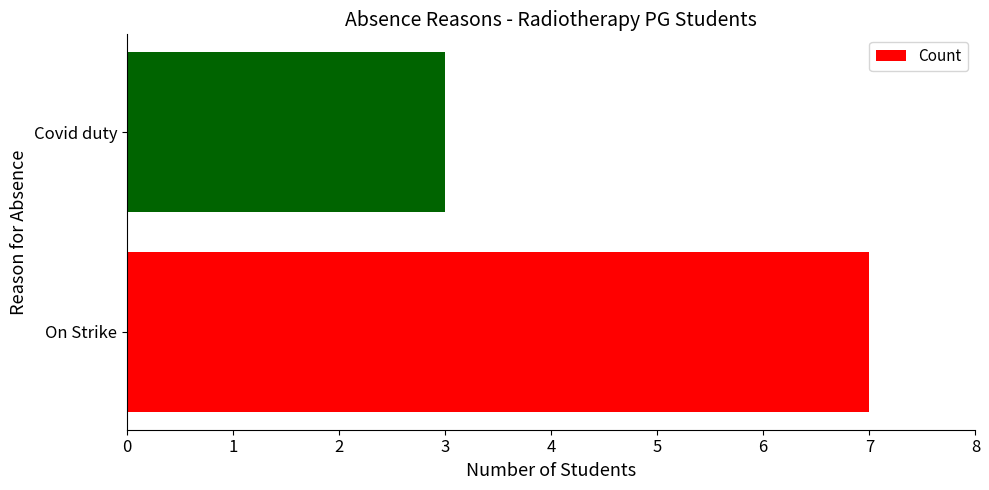

What is the change in value from On Strike to Covid duty?

-4